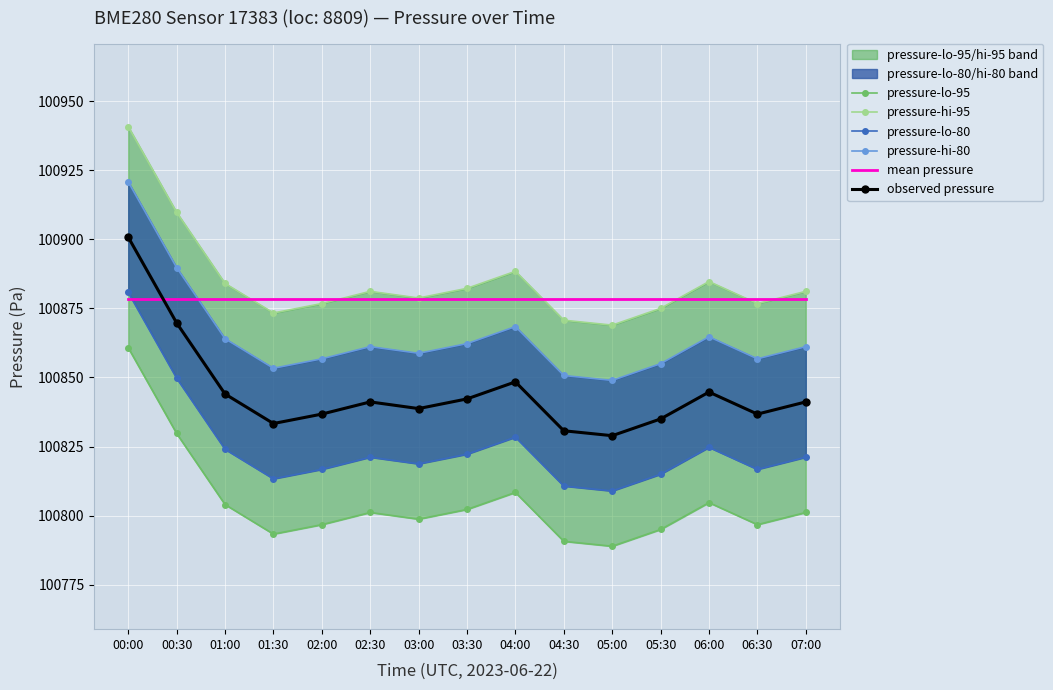

Which series has the largest total across all categories?

pressure-hi-95